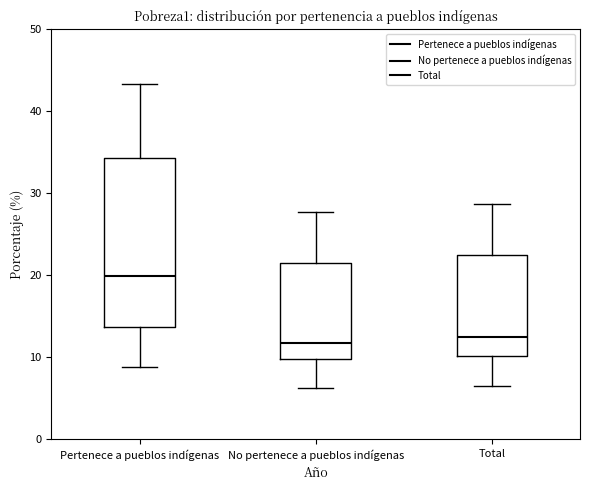

Which box's median line is the highest?

Pertenece a pueblos indígenas